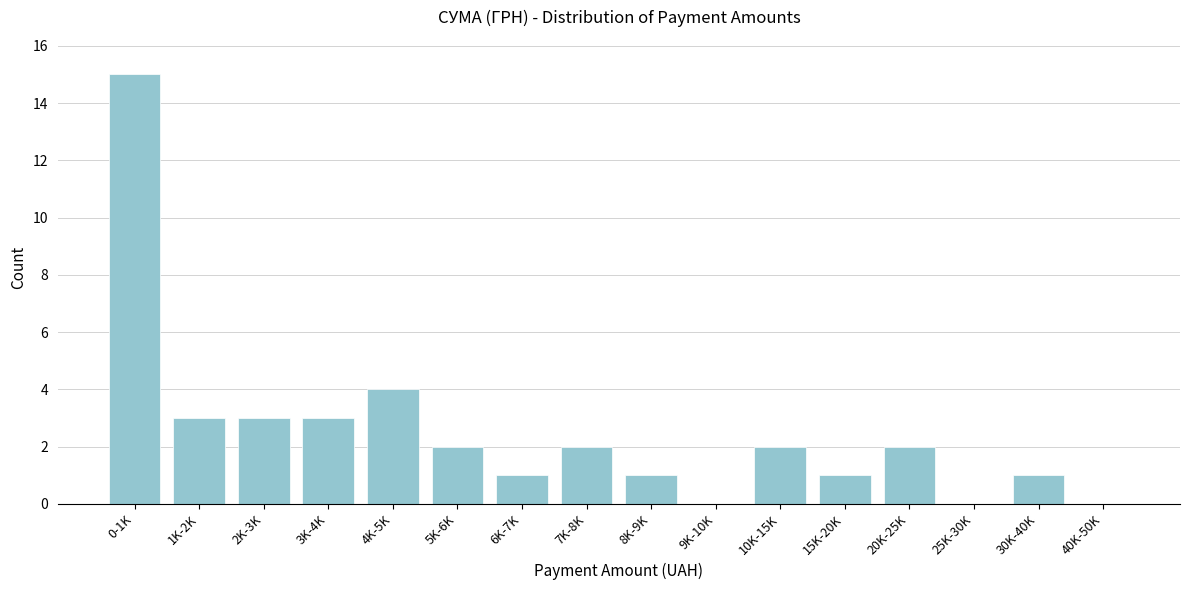

Reading left to right, list all the values displayed in this chart.

0-1K=15	1K-2K=3	2K-3K=3	3K-4K=3	4K-5K=4	5K-6K=2	6K-7K=1	7K-8K=2	8K-9K=1	9K-10K=0	10K-15K=2	15K-20K=1	20K-25K=2	25K-30K=0	30K-40K=1	40K-50K=0